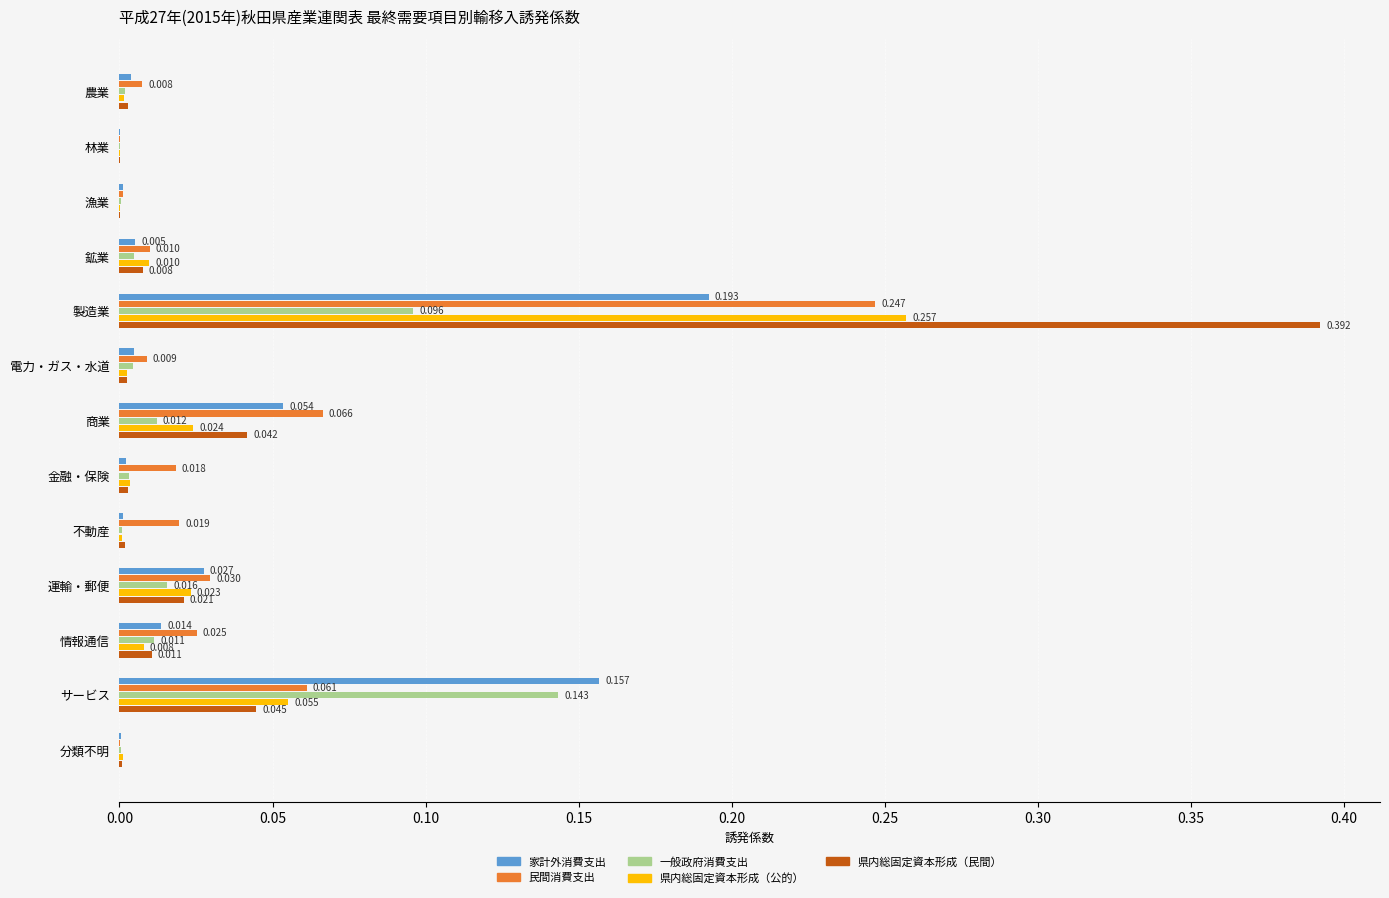

At which category is the sum across all series the highest?

製造業